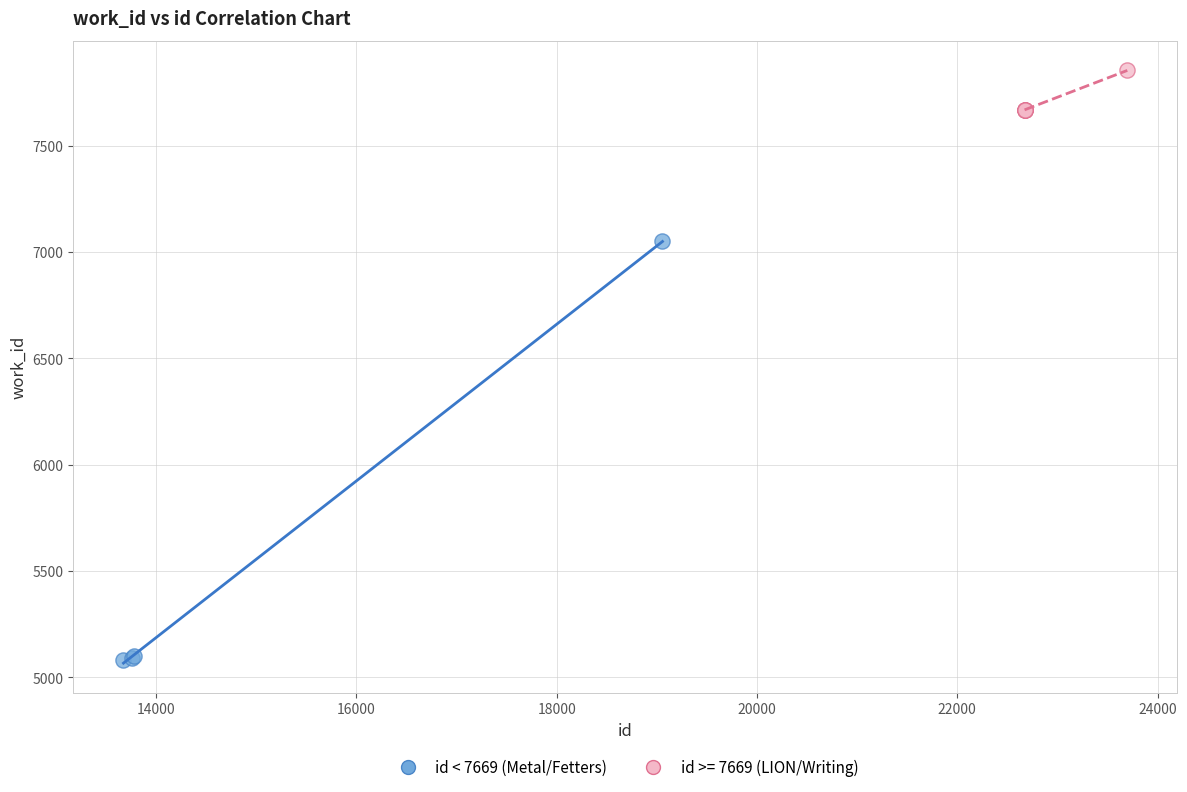

Which series contains the highest Y value?

id >= 7669 (LION/Writing)